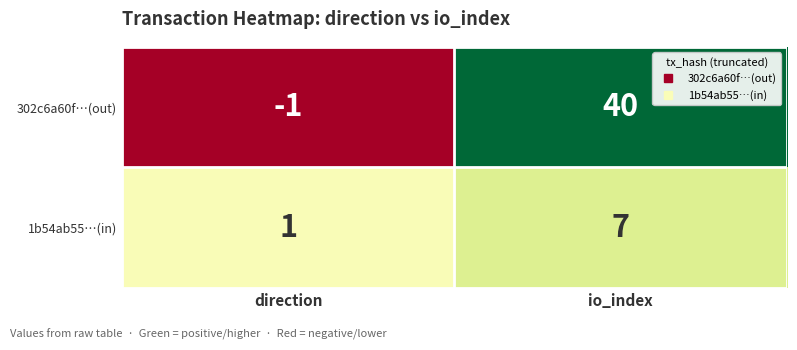

At which category does the chart reach its minimum across all series?

direction